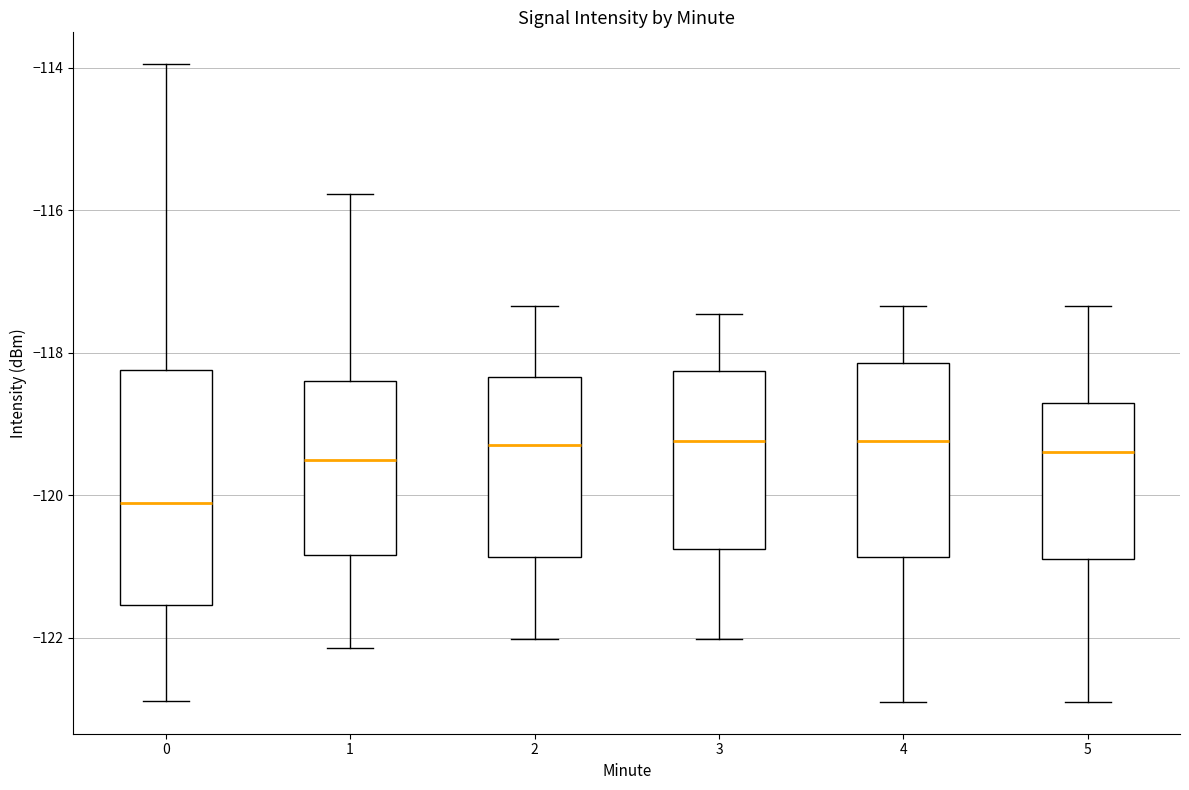

Reading left to right, read every box against the y-axis: the position of its median line, the range the box covers, and the ends of its whiskers. The values are not printed on the chart, so give them approximately, as read against the axis.

0: median -120.2, box -121.6 to -118.2, whiskers -122.8 to -114.0
1: median -119.6, box -120.8 to -118.4, whiskers -122.2 to -115.8
2: median -119.2, box -120.8 to -118.4, whiskers -122.0 to -117.4
3: median -119.2, box -120.8 to -118.2, whiskers -122.0 to -117.4
4: median -119.2, box -120.8 to -118.2, whiskers -123.0 to -117.4
5: median -119.4, box -120.8 to -118.8, whiskers -123.0 to -117.4